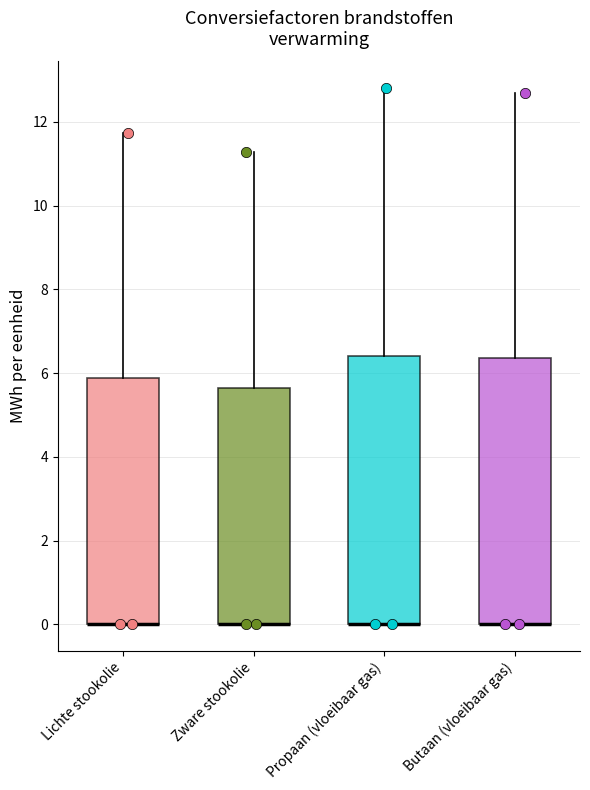

Reading left to right, transcribe this box plot: for each box, give where its median line is, the range the box spans, and where its two whiskers end, as read against the y-axis. The values are not printed on the chart, so give them approximately, as read against the axis.

Lichte stookolie: median 0.0 (drawn on the box's lower edge), box 0.0 to 5.8, whiskers 0.0 to 11.8
Zware stookolie: median 0.0 (drawn on the box's lower edge), box 0.0 to 5.6, whiskers 0.0 to 11.2
Propaan (vloeibaar gas): median 0.0 (drawn on the box's lower edge), box 0.0 to 6.4, whiskers 0.0 to 12.8
Butaan (vloeibaar gas): median 0.0 (drawn on the box's lower edge), box 0.0 to 6.4, whiskers 0.0 to 12.8